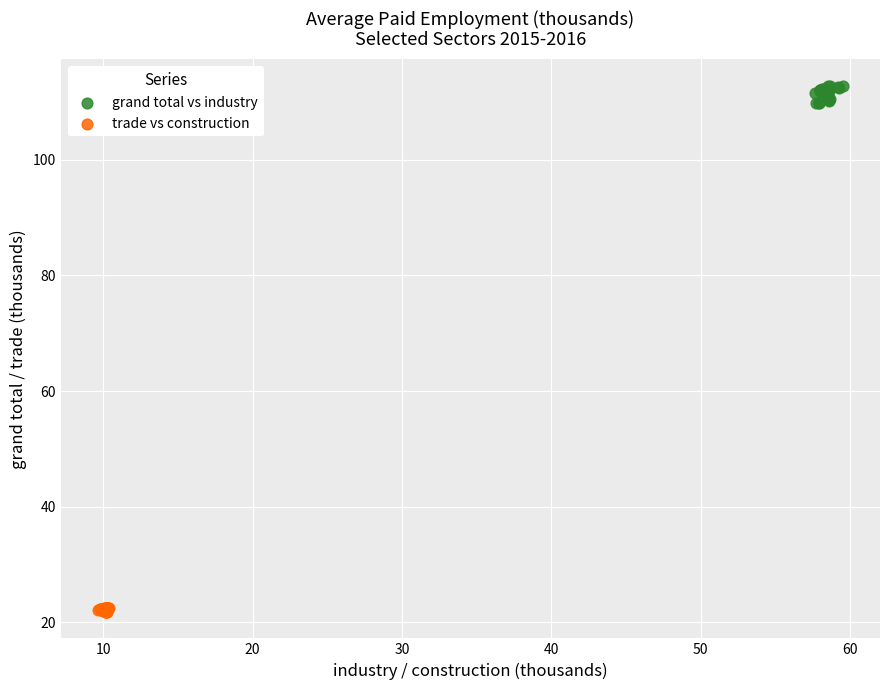

Which series reaches the minimum Y coordinate?

trade vs construction